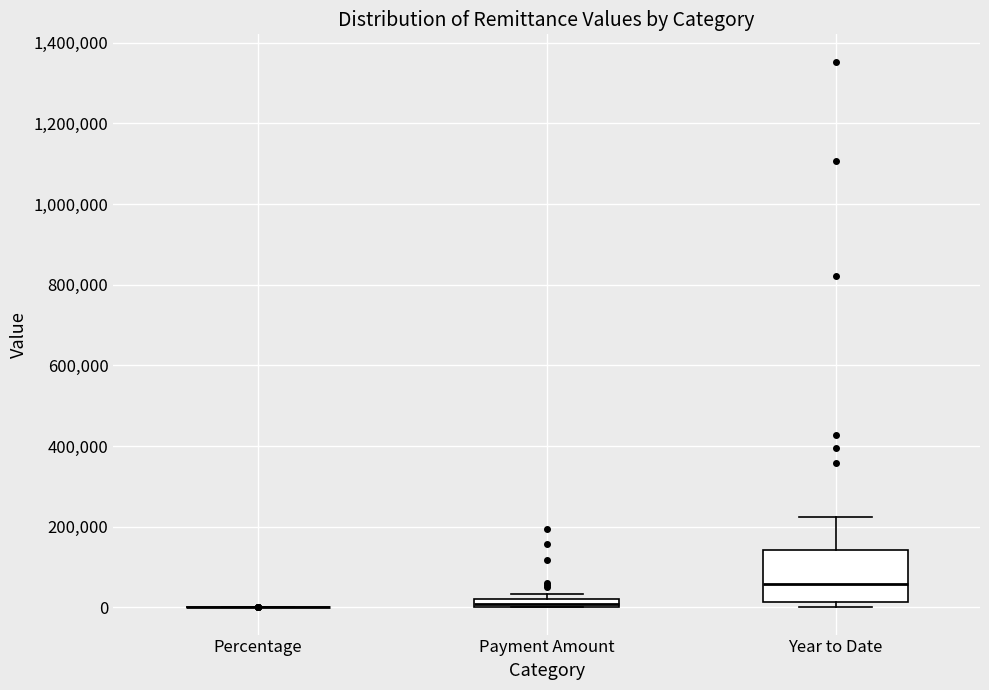

Which box is the tallest, from its lower edge to its upper edge?

Year to Date